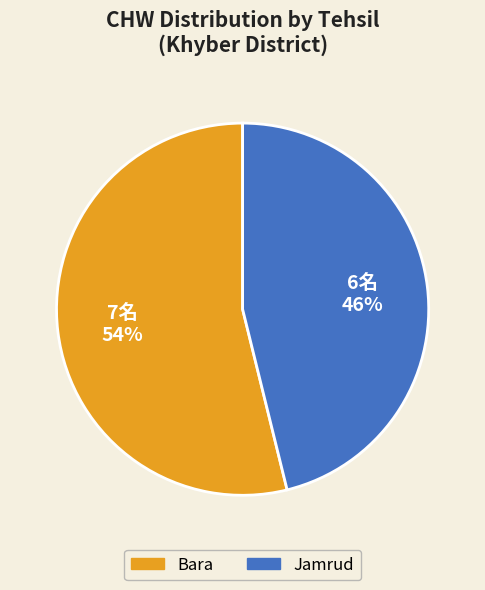

Is Bara the majority of the pie?

Yes